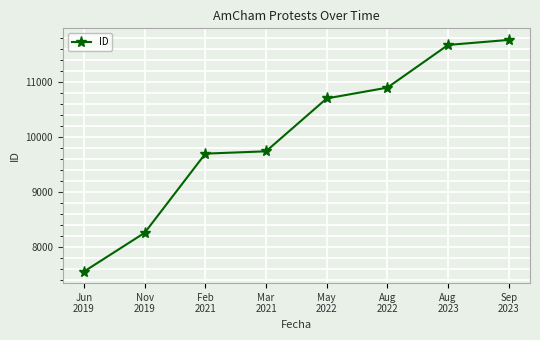

List the labels in order of value, largest first.

Sep
2023, Aug
2023, Aug
2022, May
2022, Mar
2021, Feb
2021, Nov
2019, Jun
2019